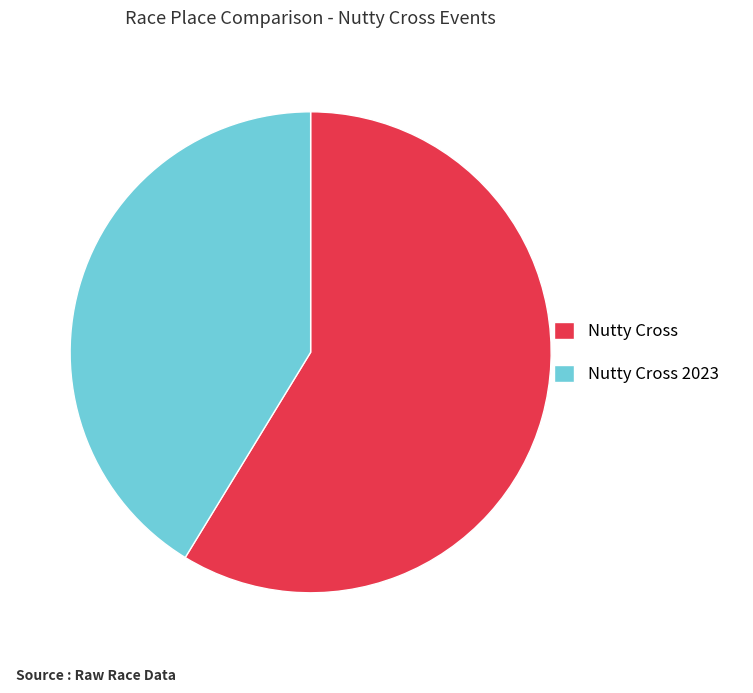

Rank the categories by value from lowest to highest.

Nutty Cross 2023, Nutty Cross